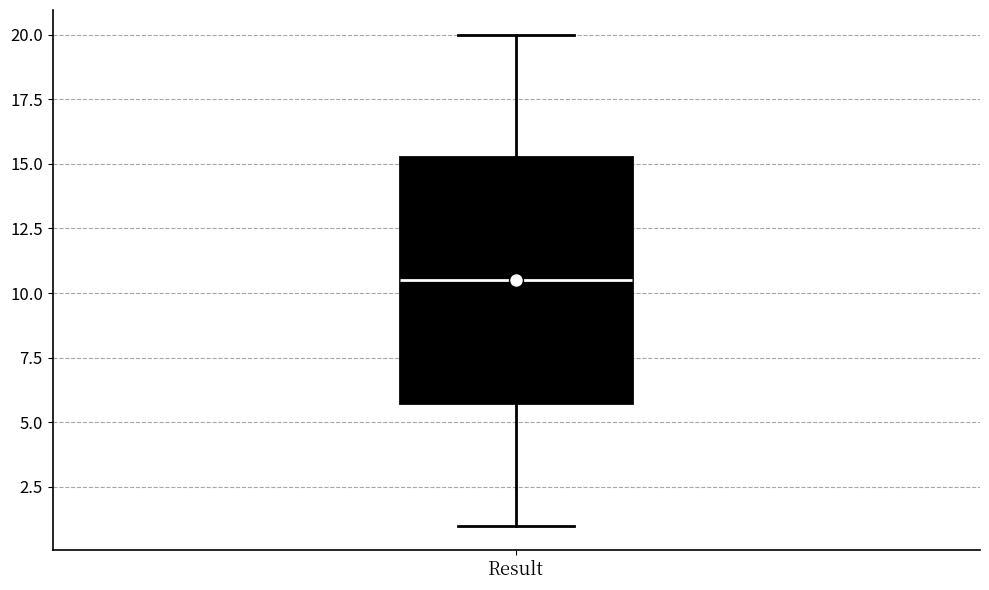

Read this box plot against the y-axis: the position of the median line, the range covered by the box, and the ends of both whiskers. The values are not printed on the chart, so give them approximately, as read against the axis.

median 10.5, box 6.0 to 15.5, whiskers 1.0 to 20.0